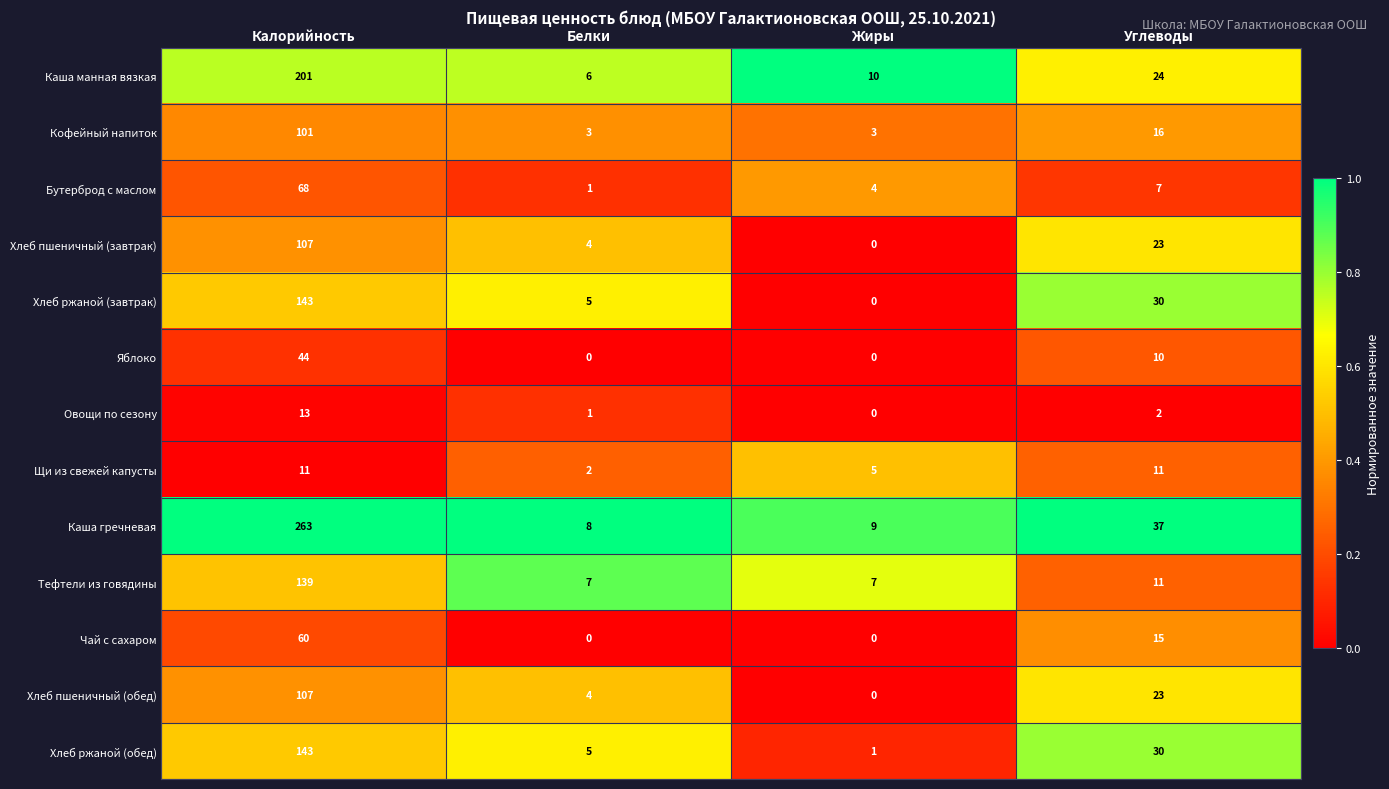

Which series has the largest range (max minus min)?

Каша гречневая